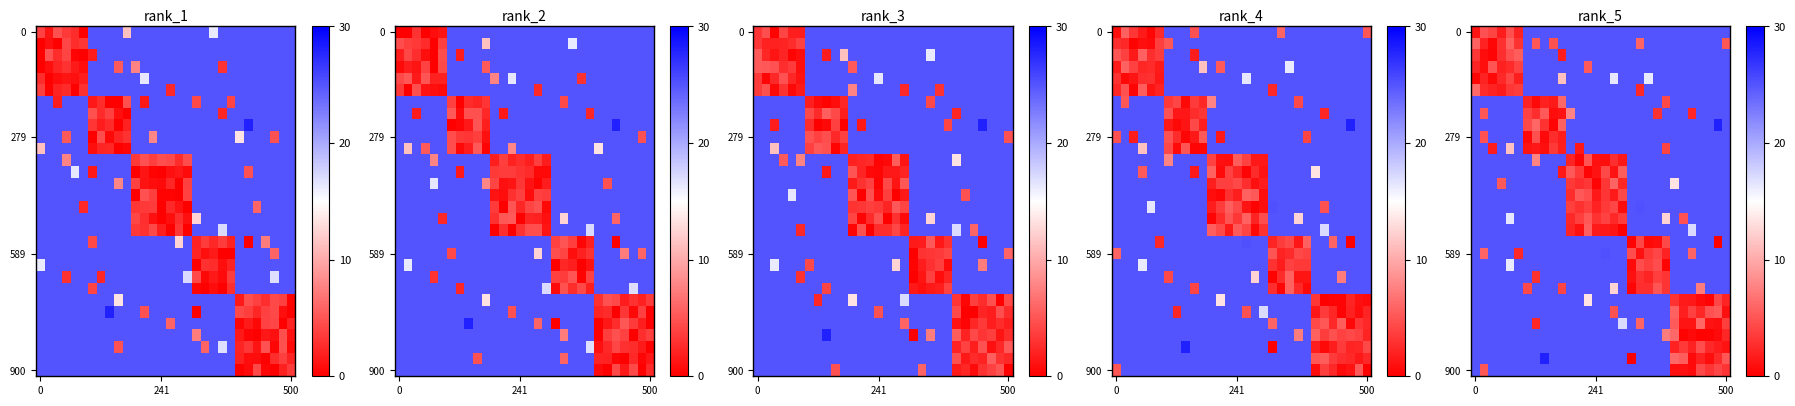

What is the difference between the highest and lowest values at 241?

24.7